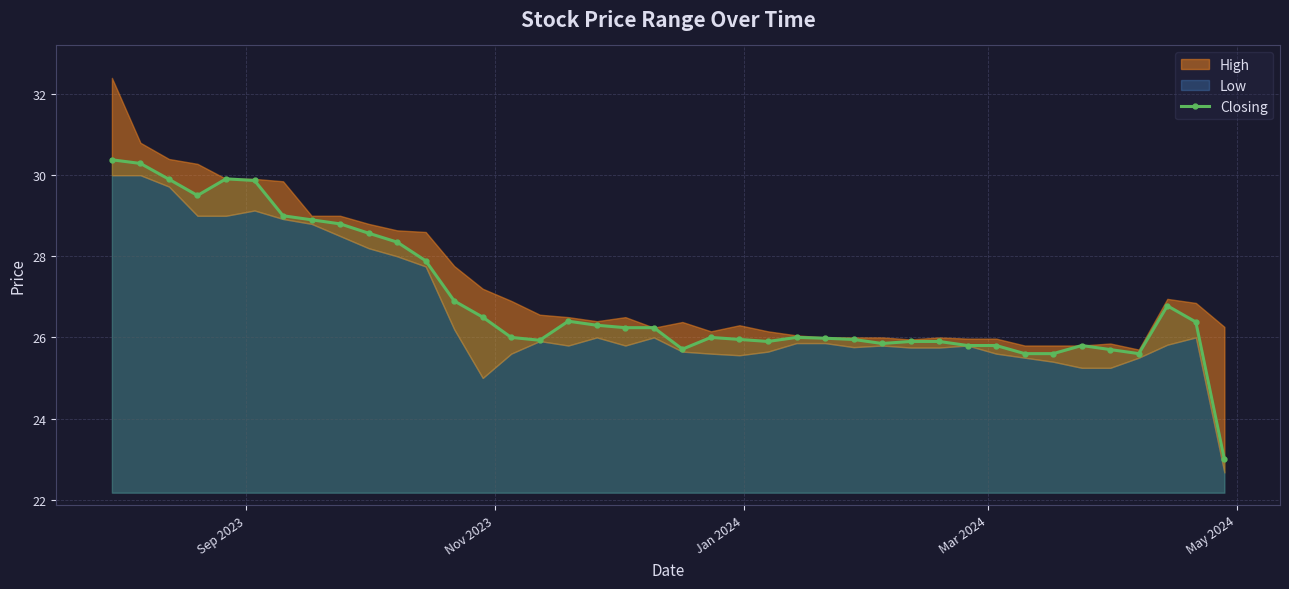

What is the minimum value shown in the chart?

23.0